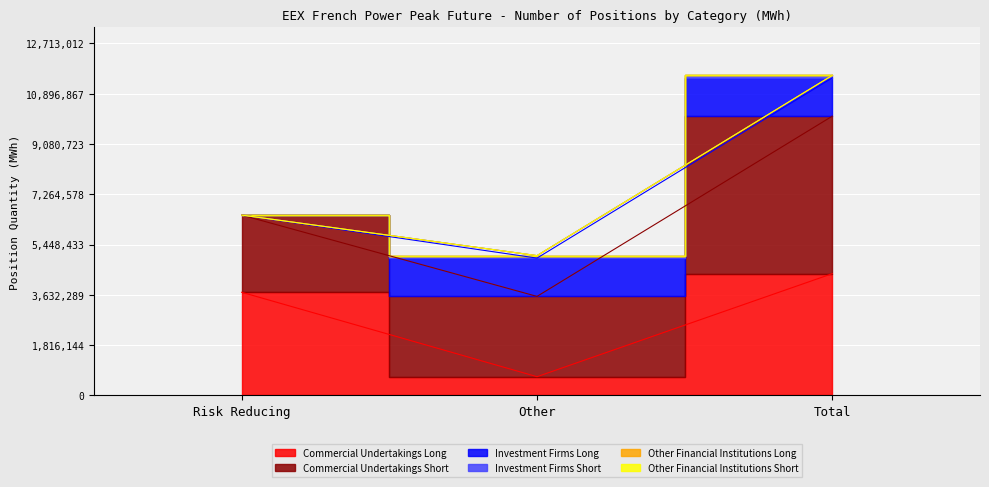

Which category has the highest value across all series?

Total